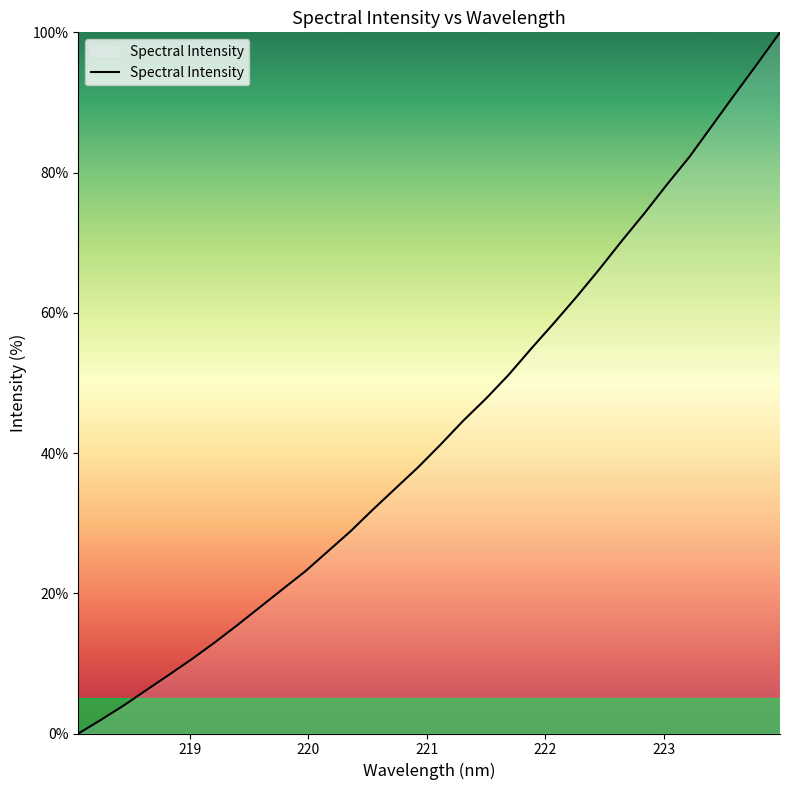

How many positive values are there?

31